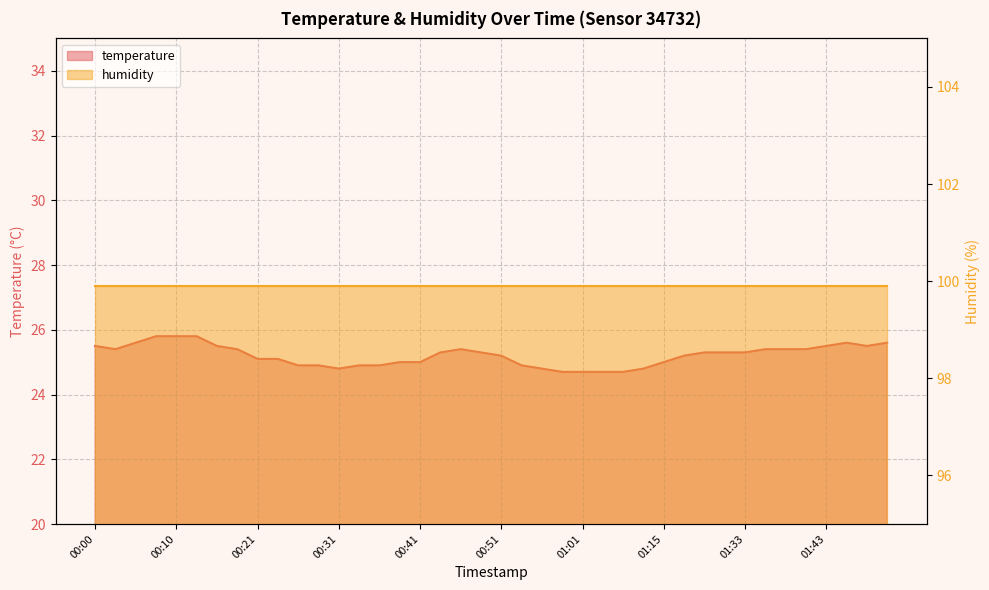

The value at 00:18 is 5.6. True or false?

False